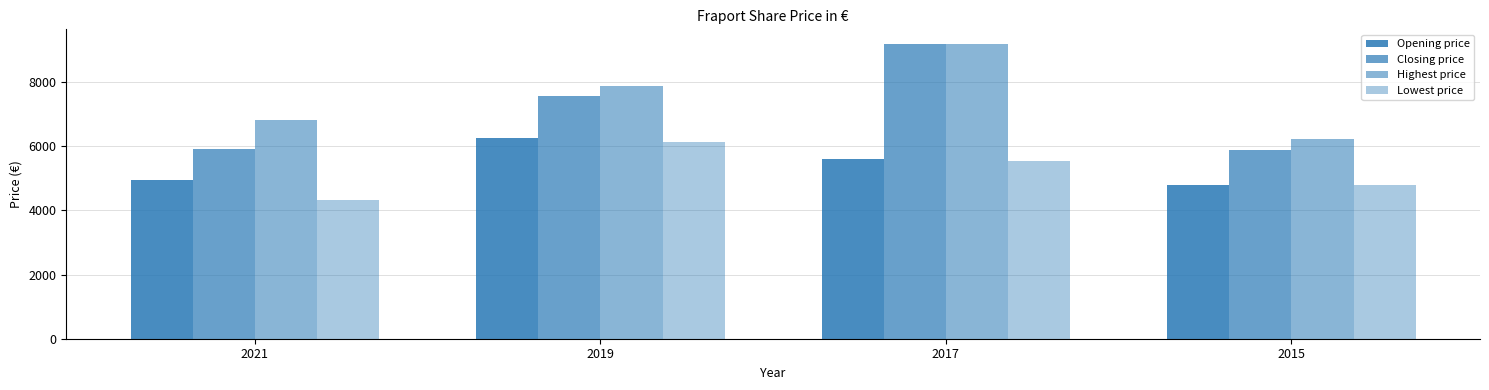

Does the chart contain stacked bars?

No